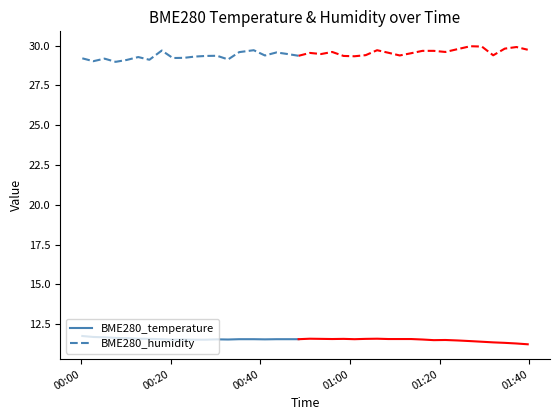

True or false: BME280_temperature and BME280_humidity cross at least once.

False